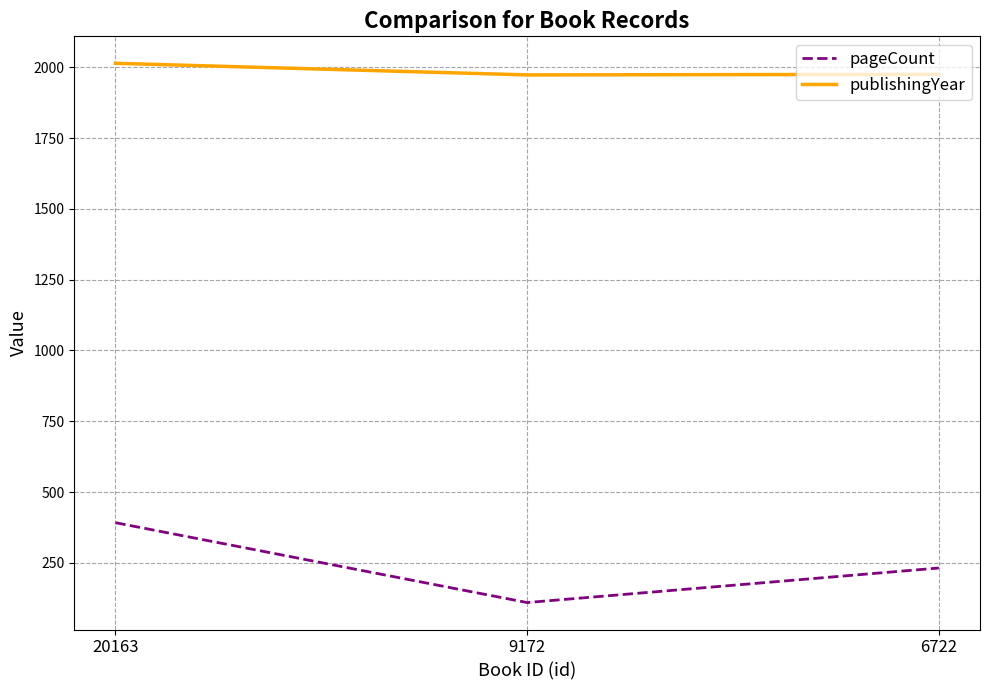

What is the lowest value of the publishingYear series?

1973